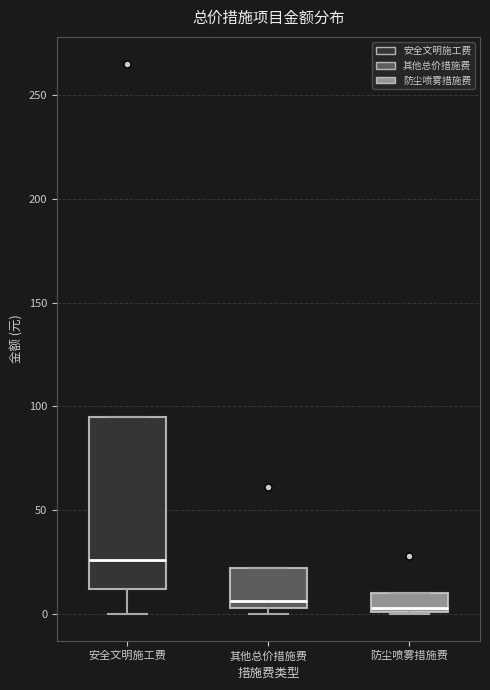

Where is the upper edge of the box for 其他总价措施费 on the y-axis? The values are not printed on the chart, so give them approximately, as read against the axis.

20